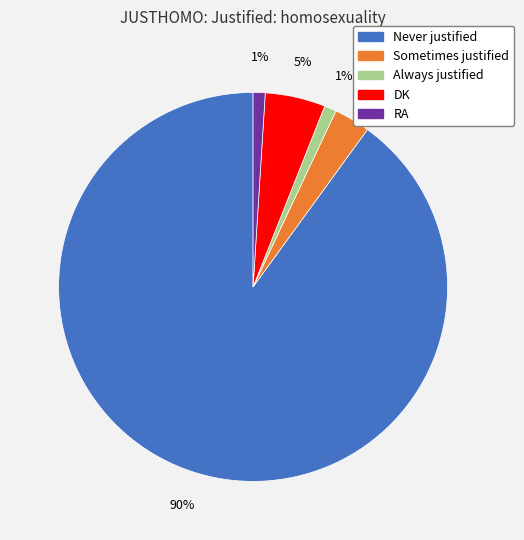

Is Never justified the majority of the pie?

Yes